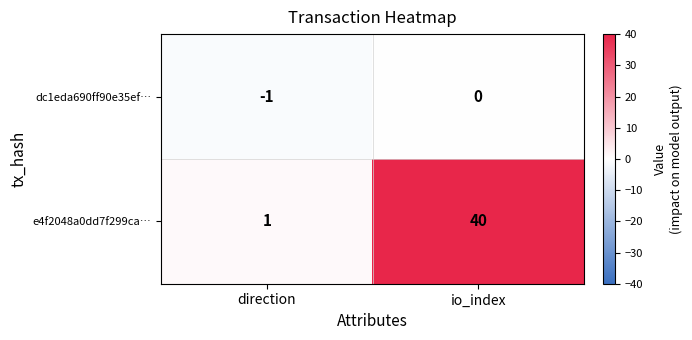

Rank the series by their average value, from highest to lowest.

e4f2048a0dd7f299ca…, dc1eda690ff90e35ef…